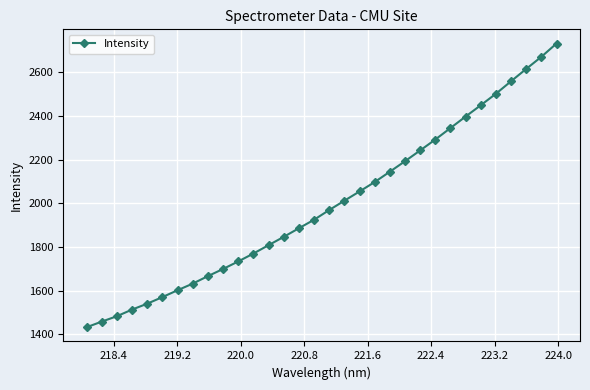

What is the difference between the maximum and second lowest values?

1273.6